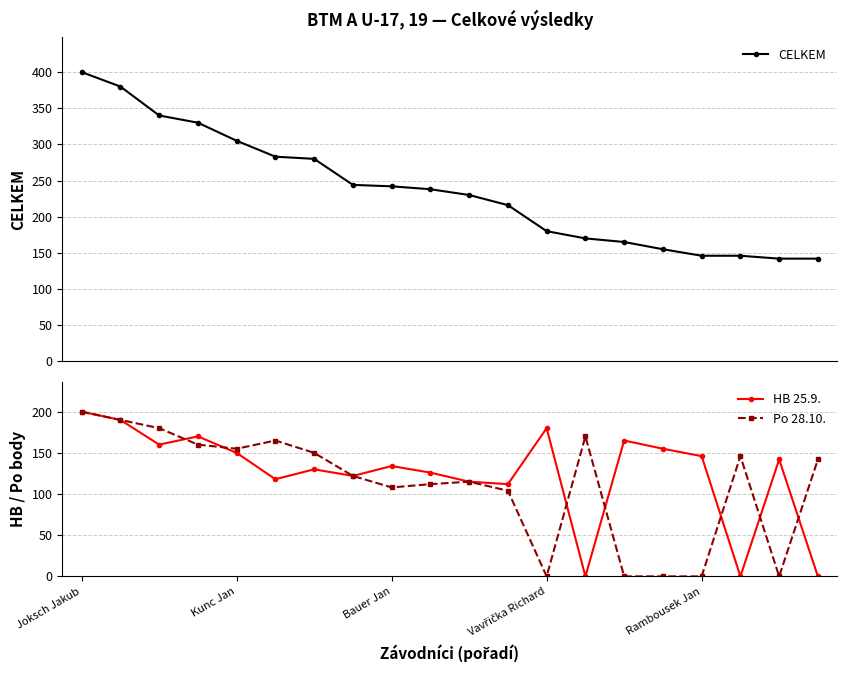

At which label does HB 25.9. first exceed 142?

Joksch Jakub